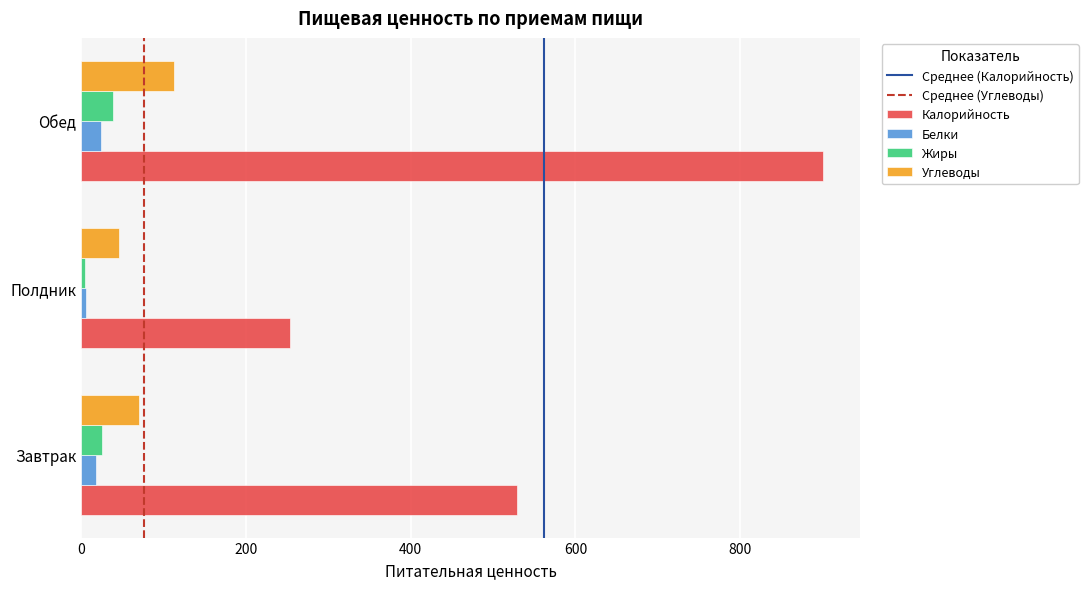

How many data points does each series have?

3